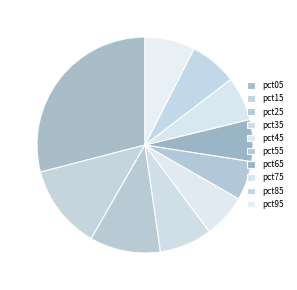

Count the number of slices in the pie.

10